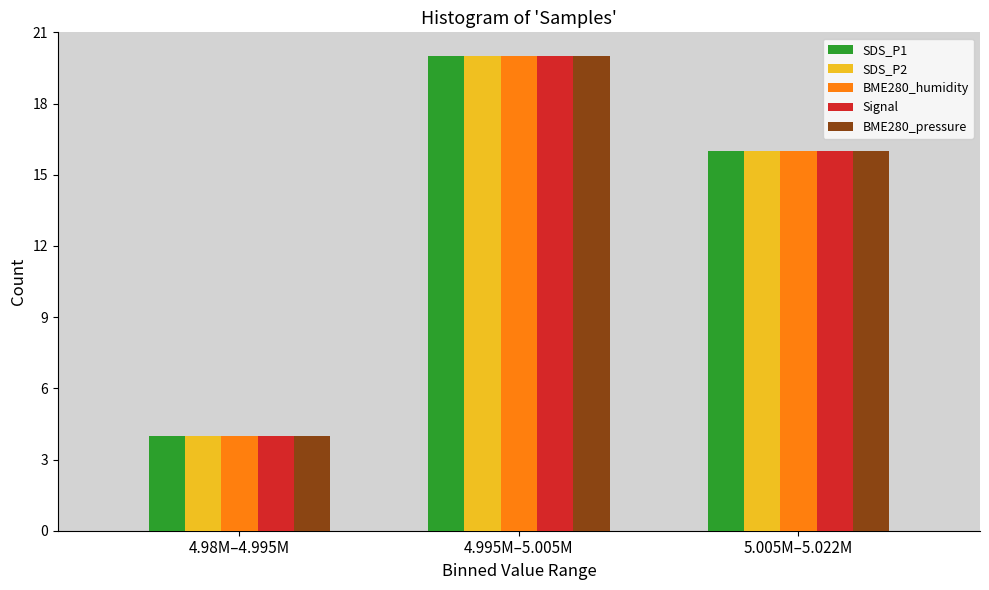

Reading left to right, transcribe all the data shown in this chart.

SDS_P1: 4	20	16
SDS_P2: 4	20	16
BME280_humidity: 4	20	16
Signal: 4	20	16
BME280_pressure: 4	20	16